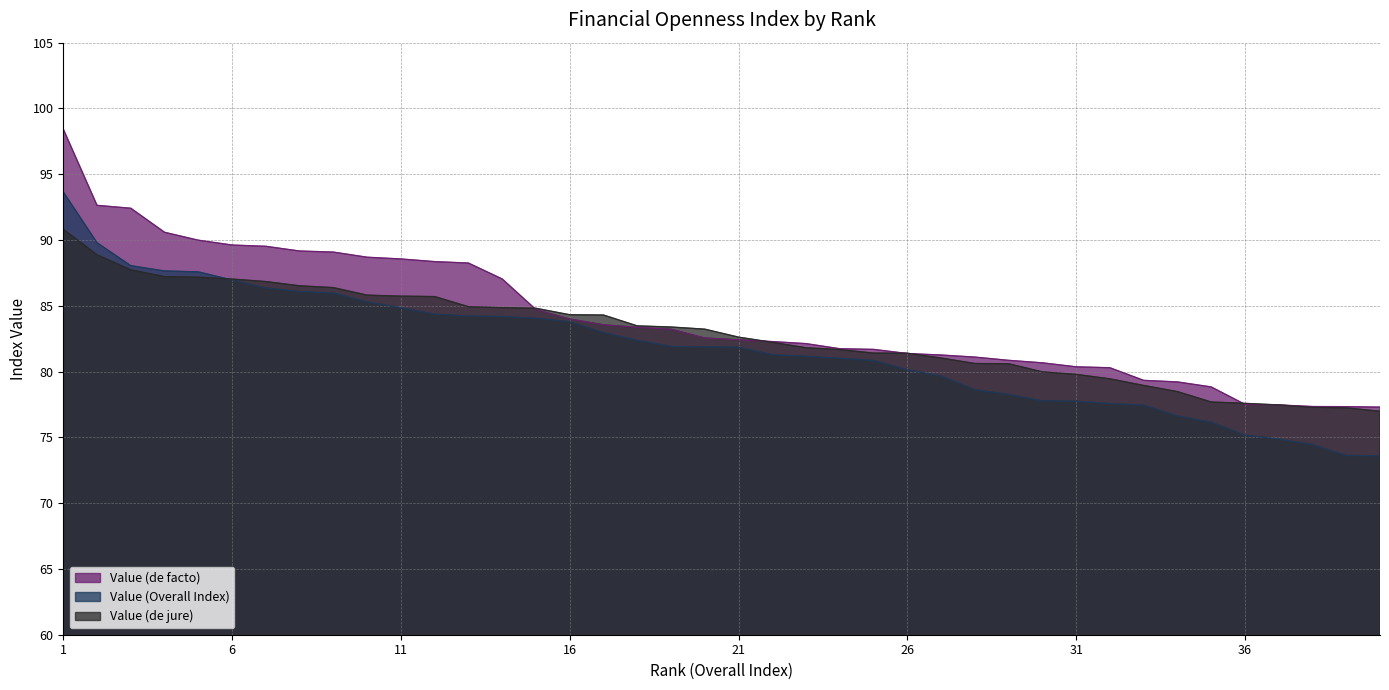

Rank the series by their average value, from highest to lowest.

Value (de facto), Value (de jure), Value (Overall Index)